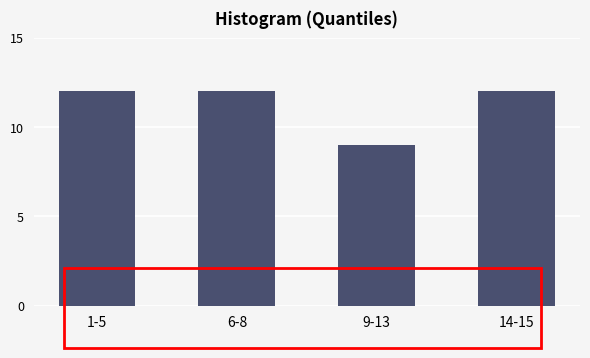

Reading left to right, list all the values displayed in this chart.

1-5=12	6-8=12	9-13=9	14-15=12